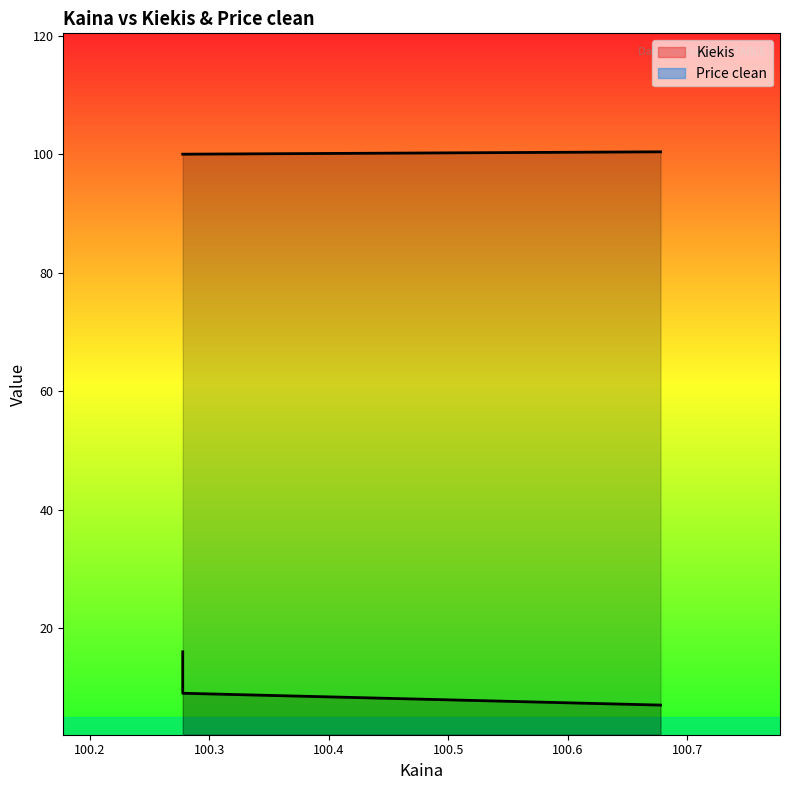

True or false: Kiekis has a value of 9.0 at 100.277778.

True